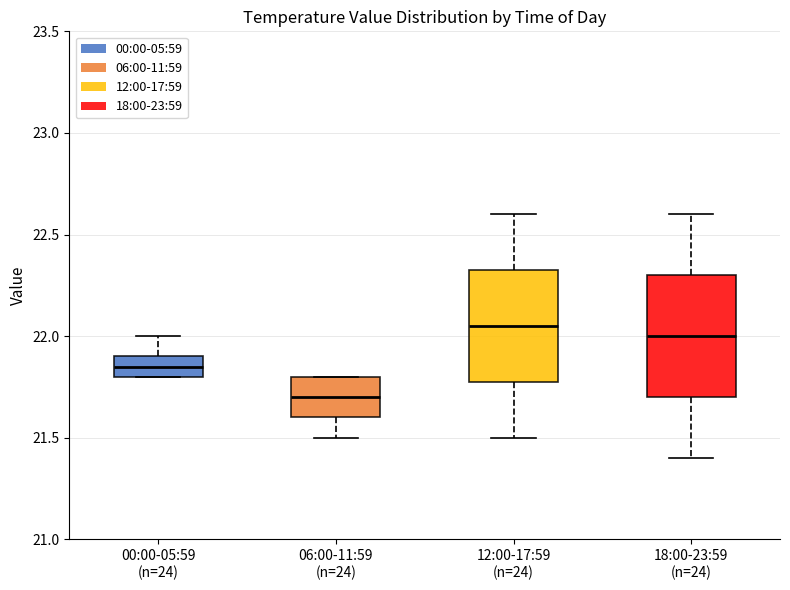

Reading left to right, read every box against the y-axis: the position of its median line, the range the box covers, and the ends of its whiskers. The values are not printed on the chart, so give them approximately, as read against the axis.

00:00-05:59 (n=24): median 21.85, box 21.80 to 21.90, whiskers 21.80 to 22.00
06:00-11:59 (n=24): median 21.70, box 21.60 to 21.80, whiskers 21.50 to 21.80
12:00-17:59 (n=24): median 22.05, box 21.80 to 22.35, whiskers 21.50 to 22.60
18:00-23:59 (n=24): median 22.00, box 21.70 to 22.30, whiskers 21.40 to 22.60